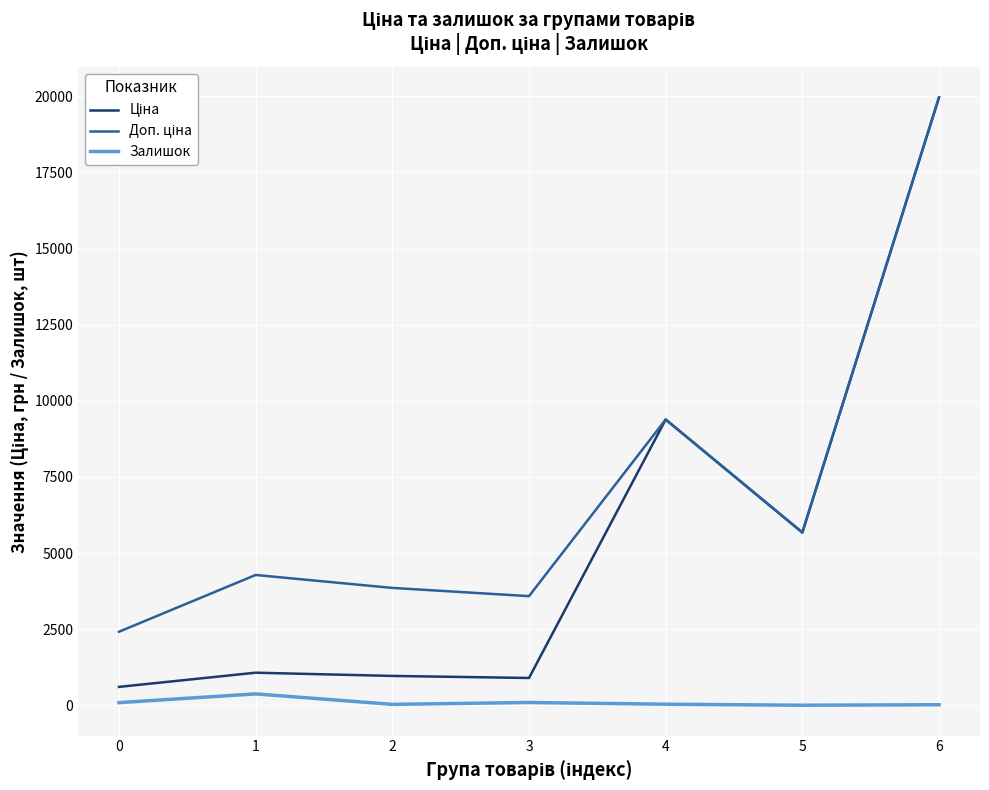

Where is the first local maximum for Залишок?

1